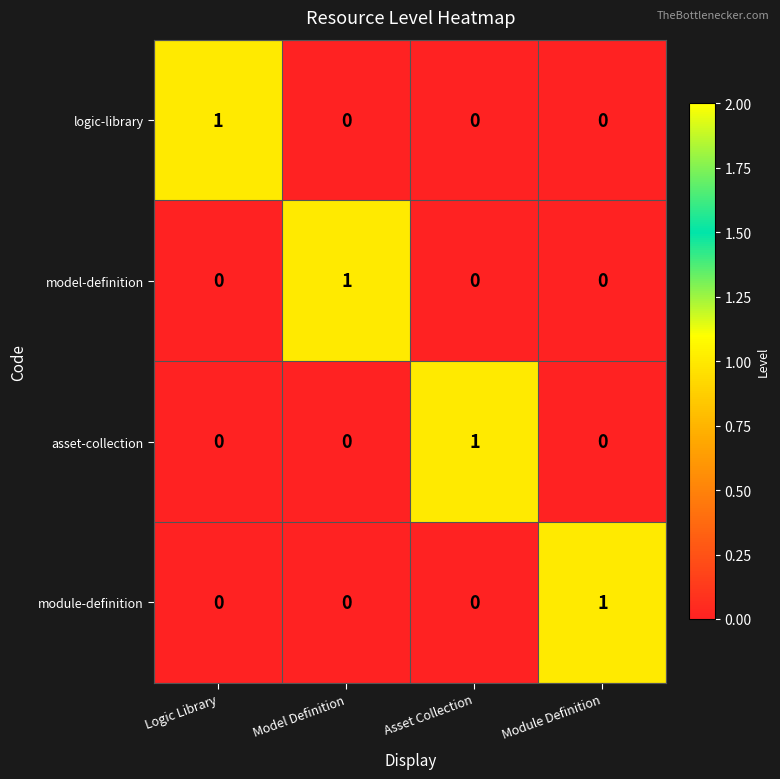

Reading right to left, list all the values displayed in this chart.

logic-library: Module Definition=0	Asset Collection=0	Model Definition=0	Logic Library=1
model-definition: Module Definition=0	Asset Collection=0	Model Definition=1	Logic Library=0
asset-collection: Module Definition=0	Asset Collection=1	Model Definition=0	Logic Library=0
module-definition: Module Definition=1	Asset Collection=0	Model Definition=0	Logic Library=0